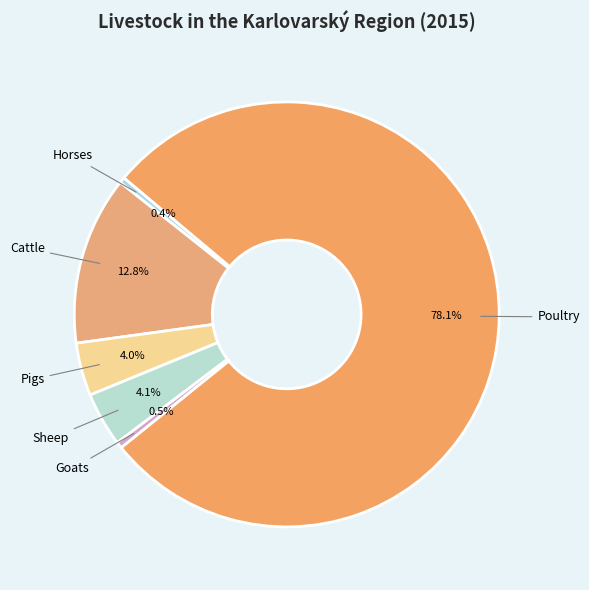

Is there any slice that represents more than half of the pie?

Yes